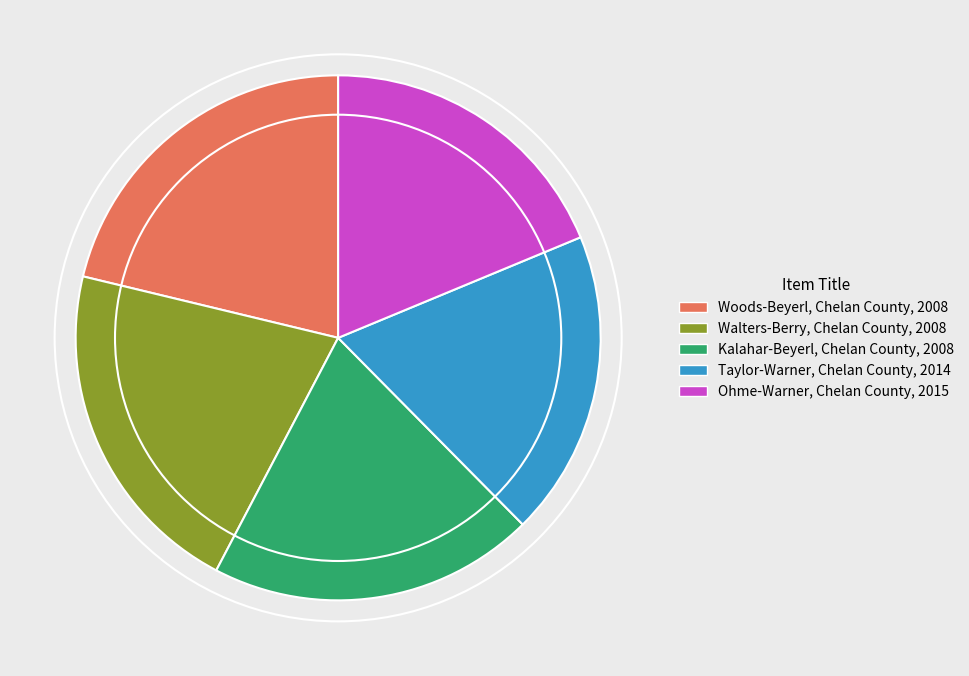

Does any single category account for the majority?

No